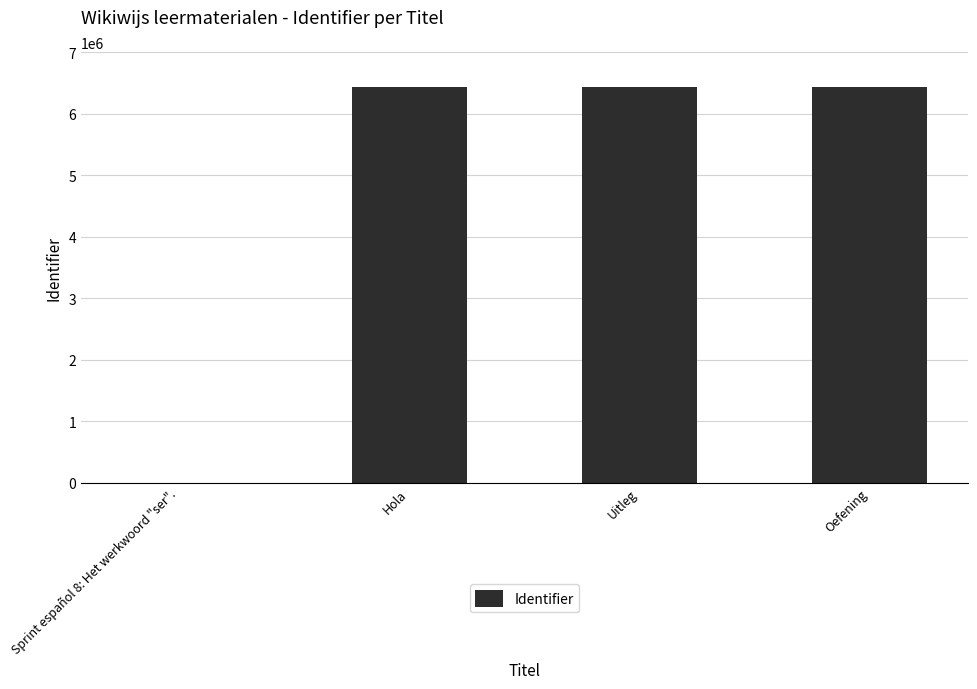

What is the sum of all values?

19297362